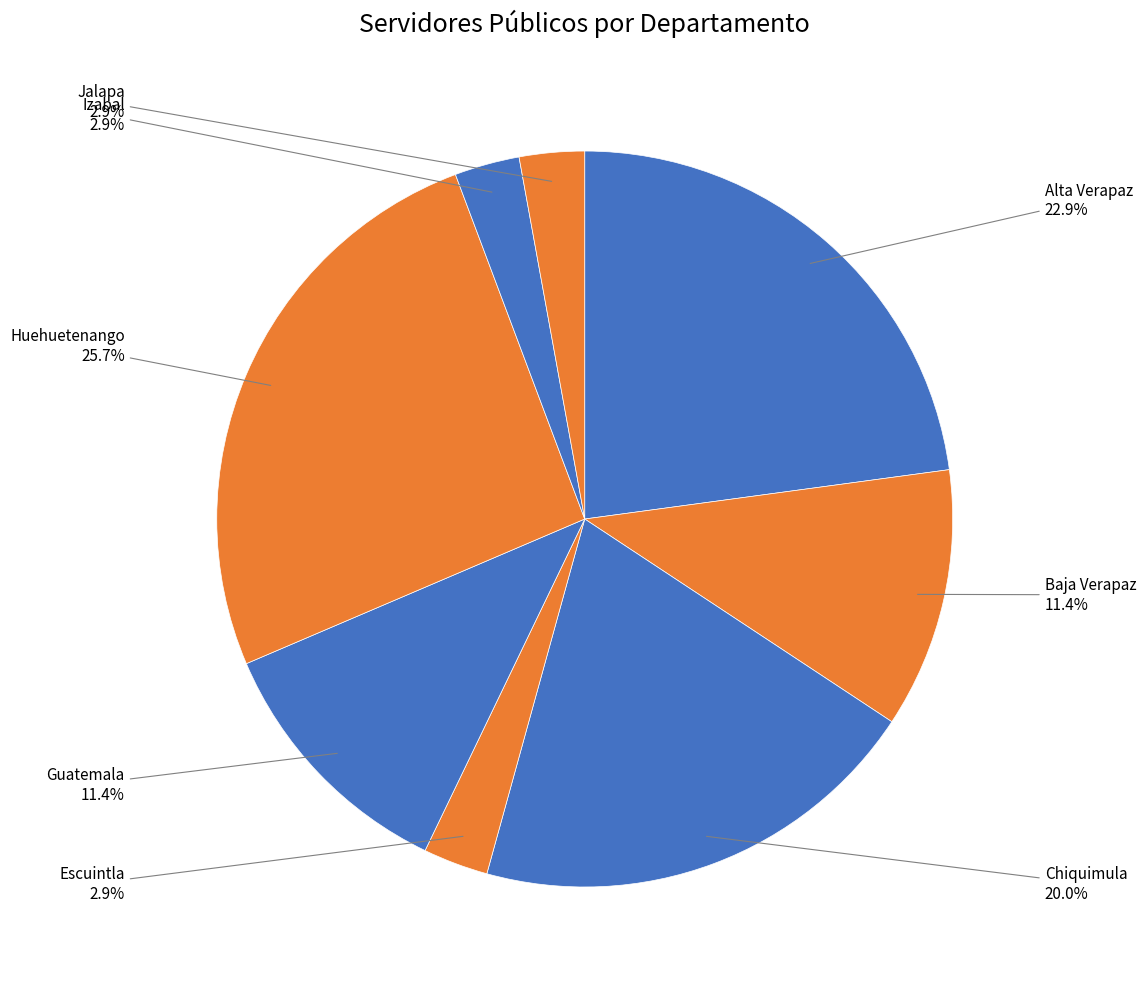

Which category has the biggest portion of the pie?

Huehuetenango